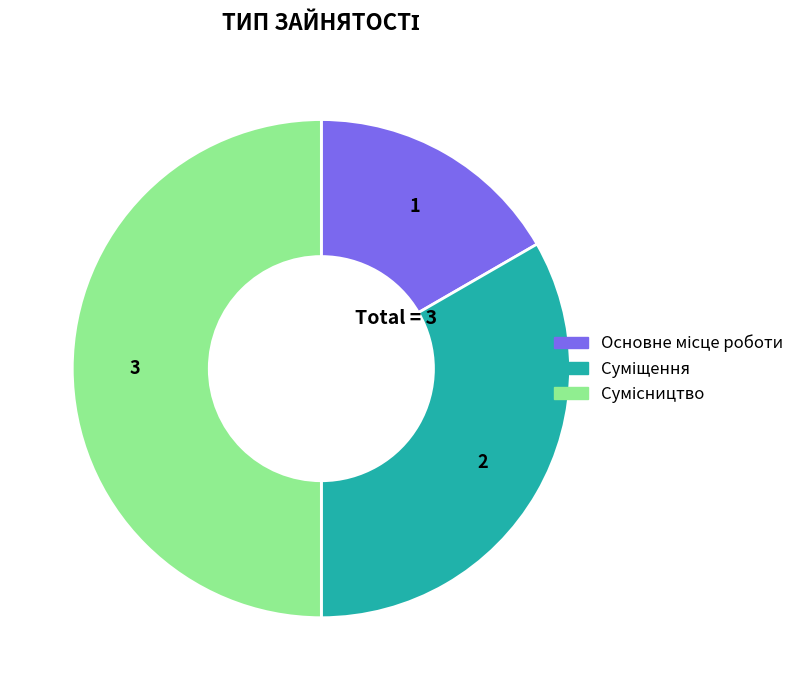

To the nearest percent, what portion does Основне місце роботи represent?

17%